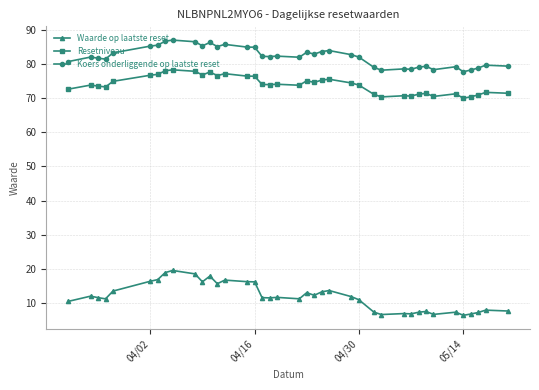

What is the sum of all Koers onderliggende op laatste reset values?

3200.5